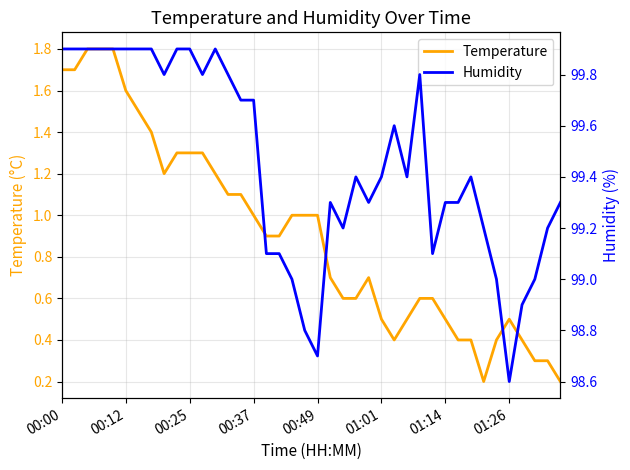

Which series has the largest range (max minus min)?

Temperature